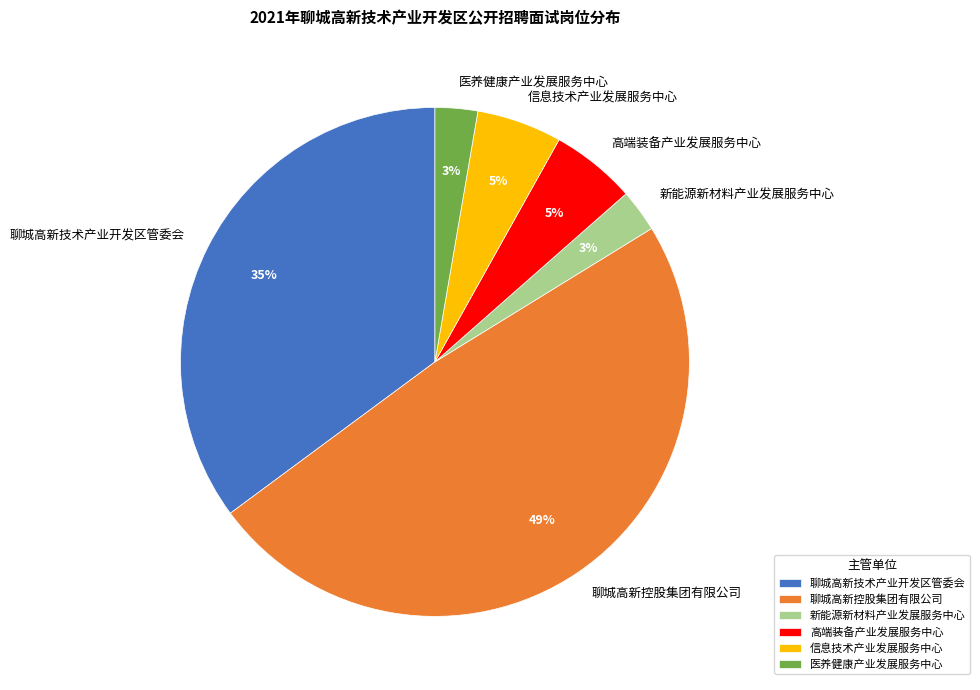

To the nearest percent, what portion does 聊城高新技术产业开发区管委会 represent?

35%